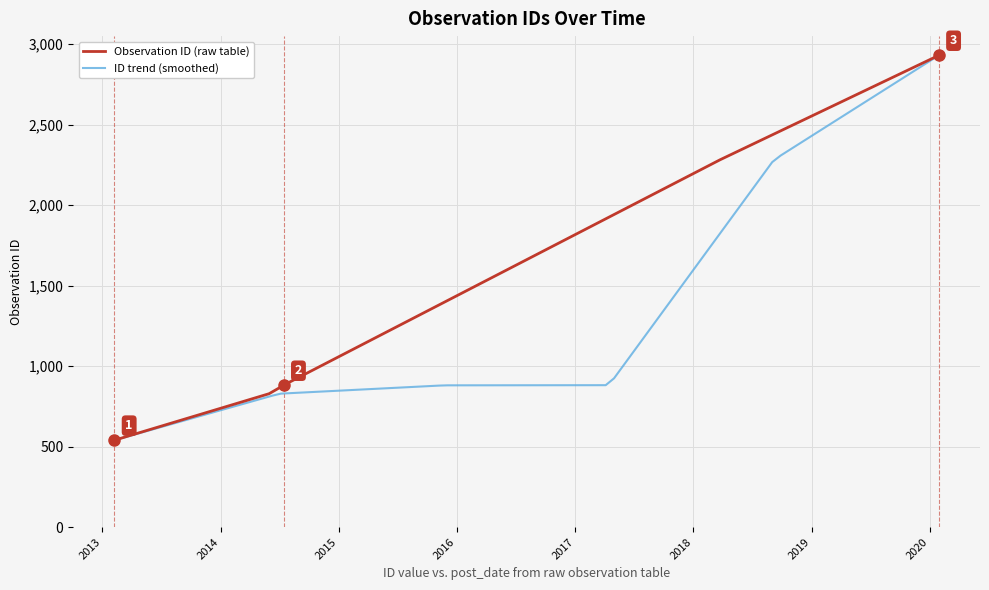

Read the value at 2013-02-07, to the nearest 50.

550